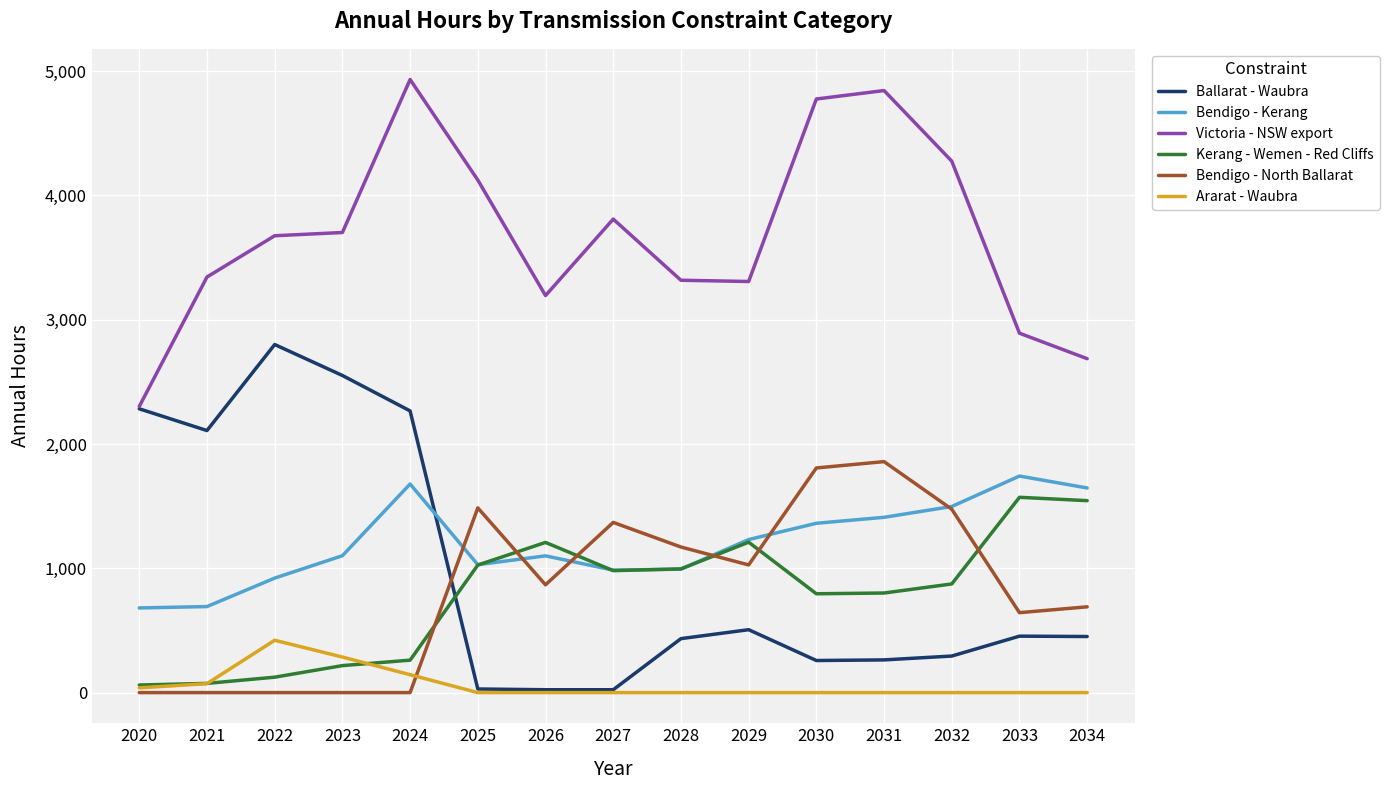

At how many categories does at least one series exceed 1691?

15